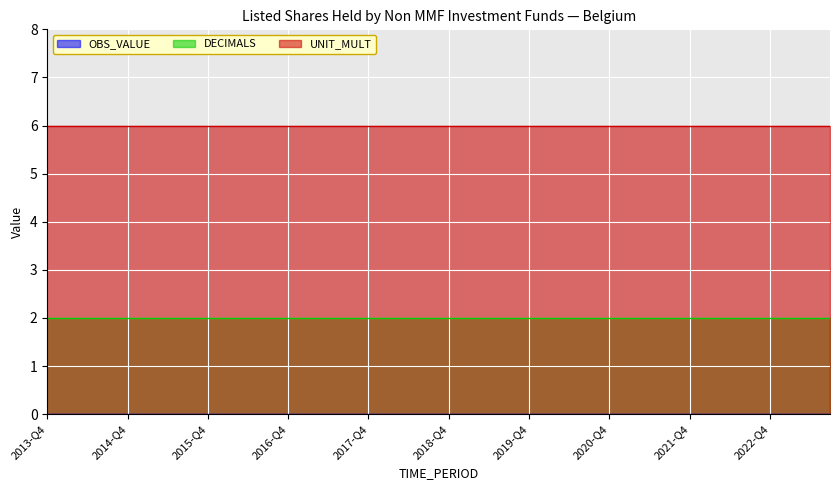

How many lines are shown in the chart?

3